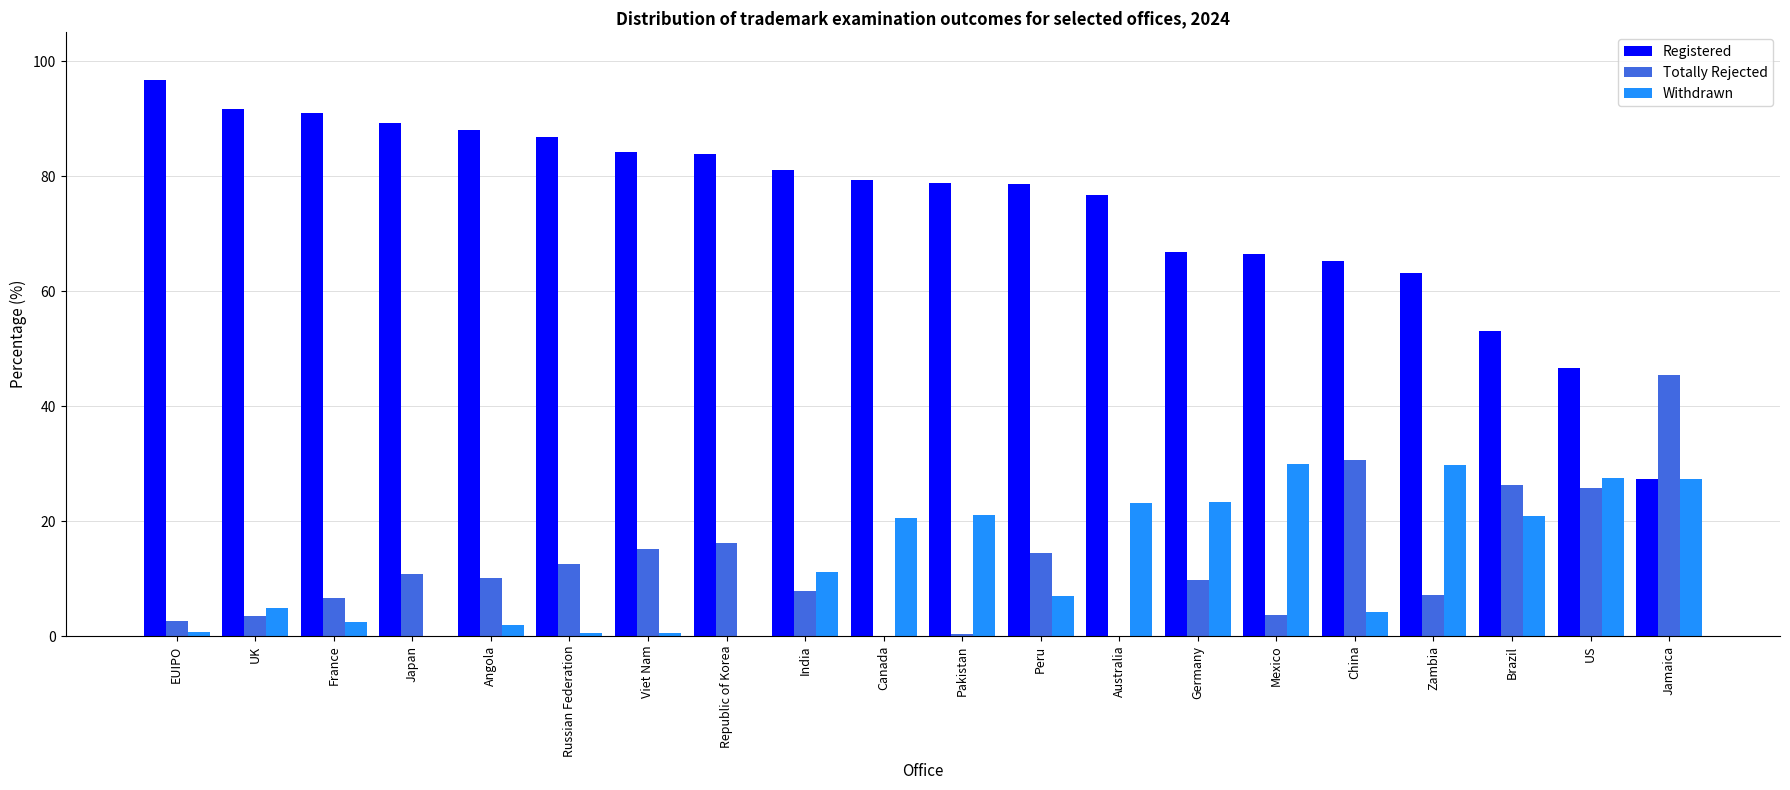

What is the total value across all series at Japan?

100.0